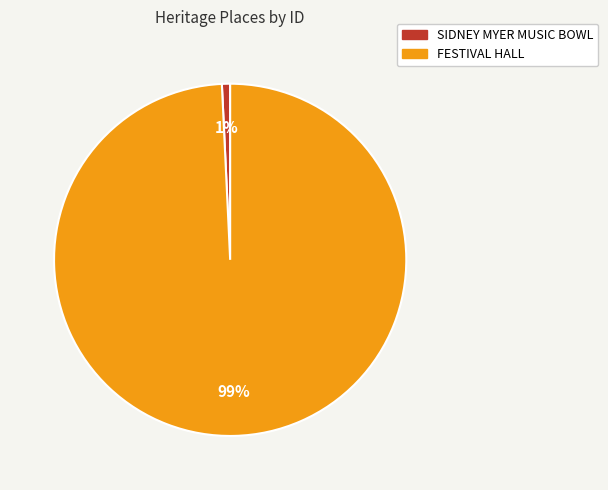

Do SIDNEY MYER MUSIC BOWL and FESTIVAL HALL together represent more than half of the pie?

Yes